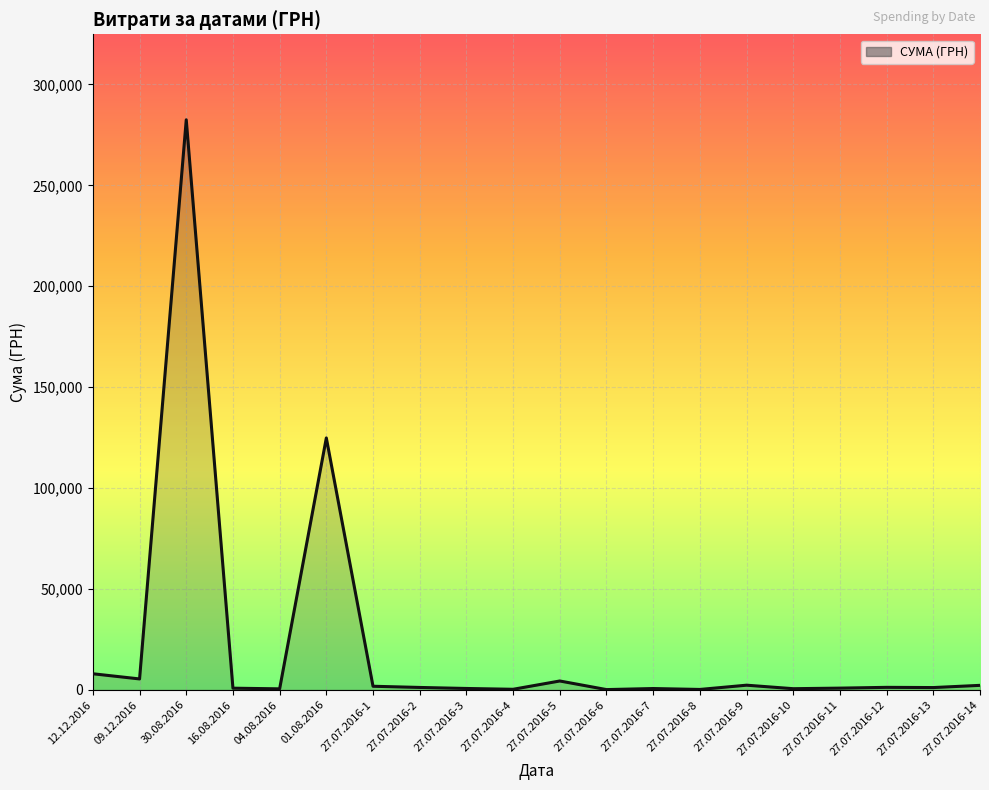

How many lines are shown in the chart?

1